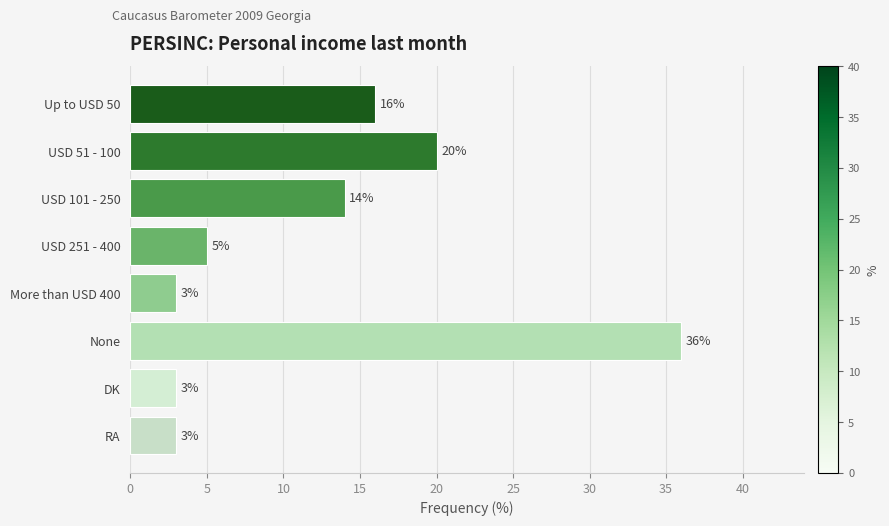

Count the number of data series in this chart.

1